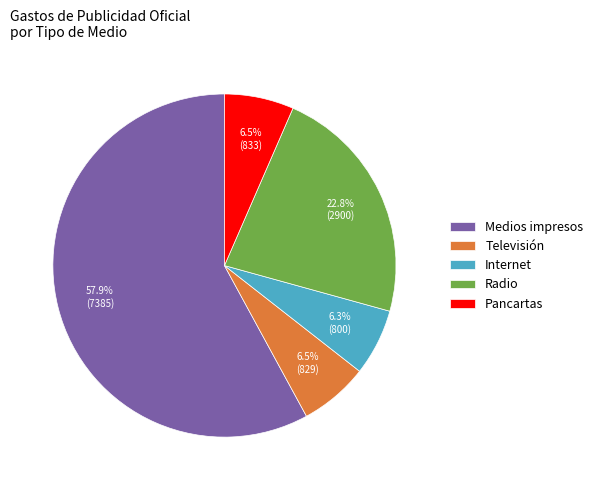

What is the ratio of the value at Televisión to the value at Radio?

0.3